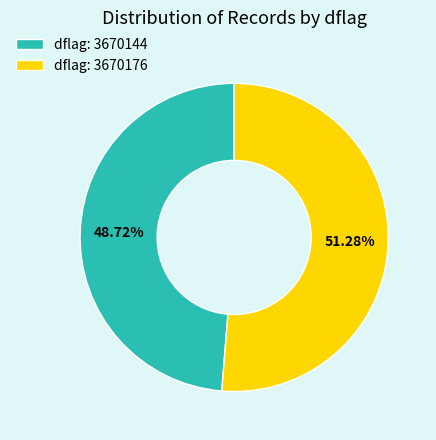

Which slice represents more than half of the pie?

dflag: 3670176